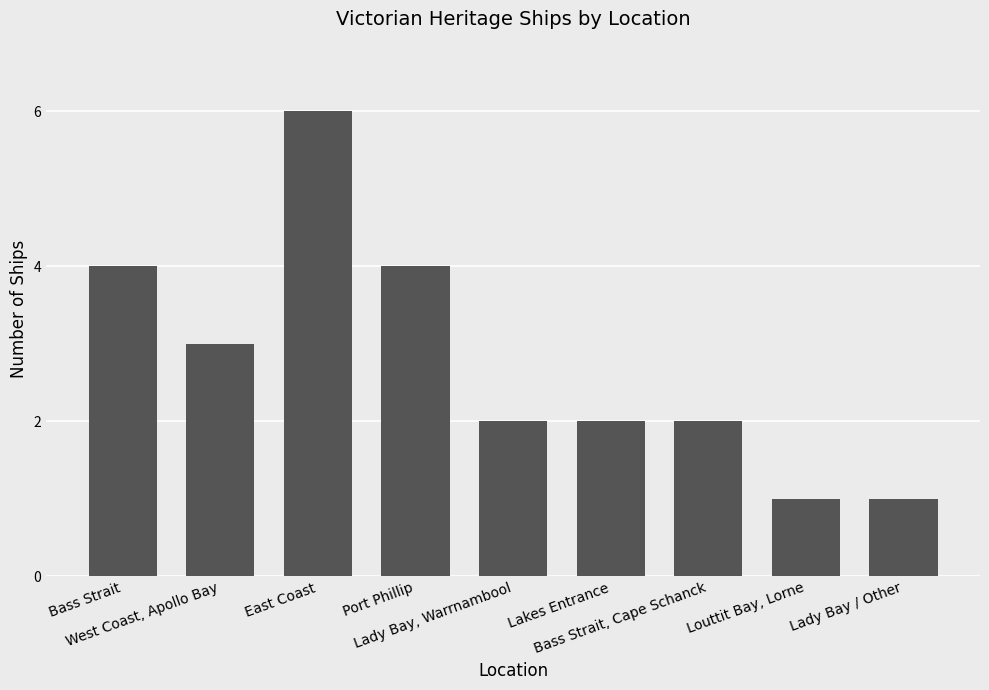

True or false: the data shows 2 at Lady Bay, Warrnambool.

True